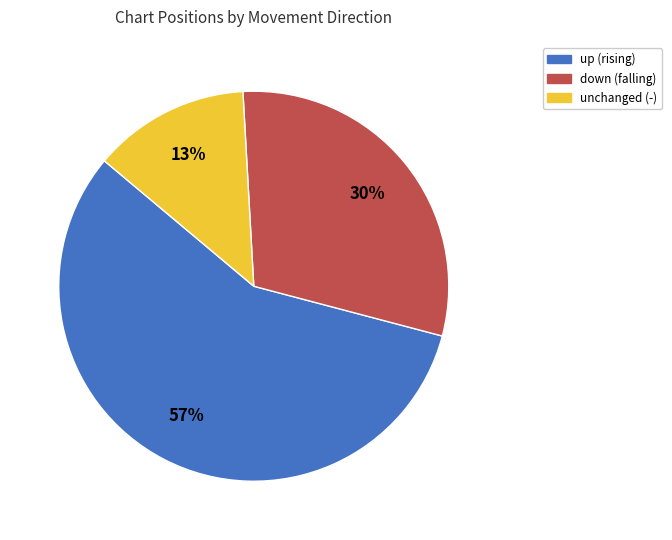

To the nearest percent, what is the average slice percentage?

33%